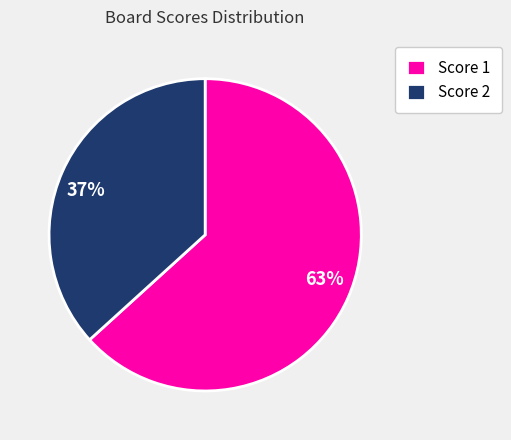

To the nearest percent, what is the average slice percentage?

50%